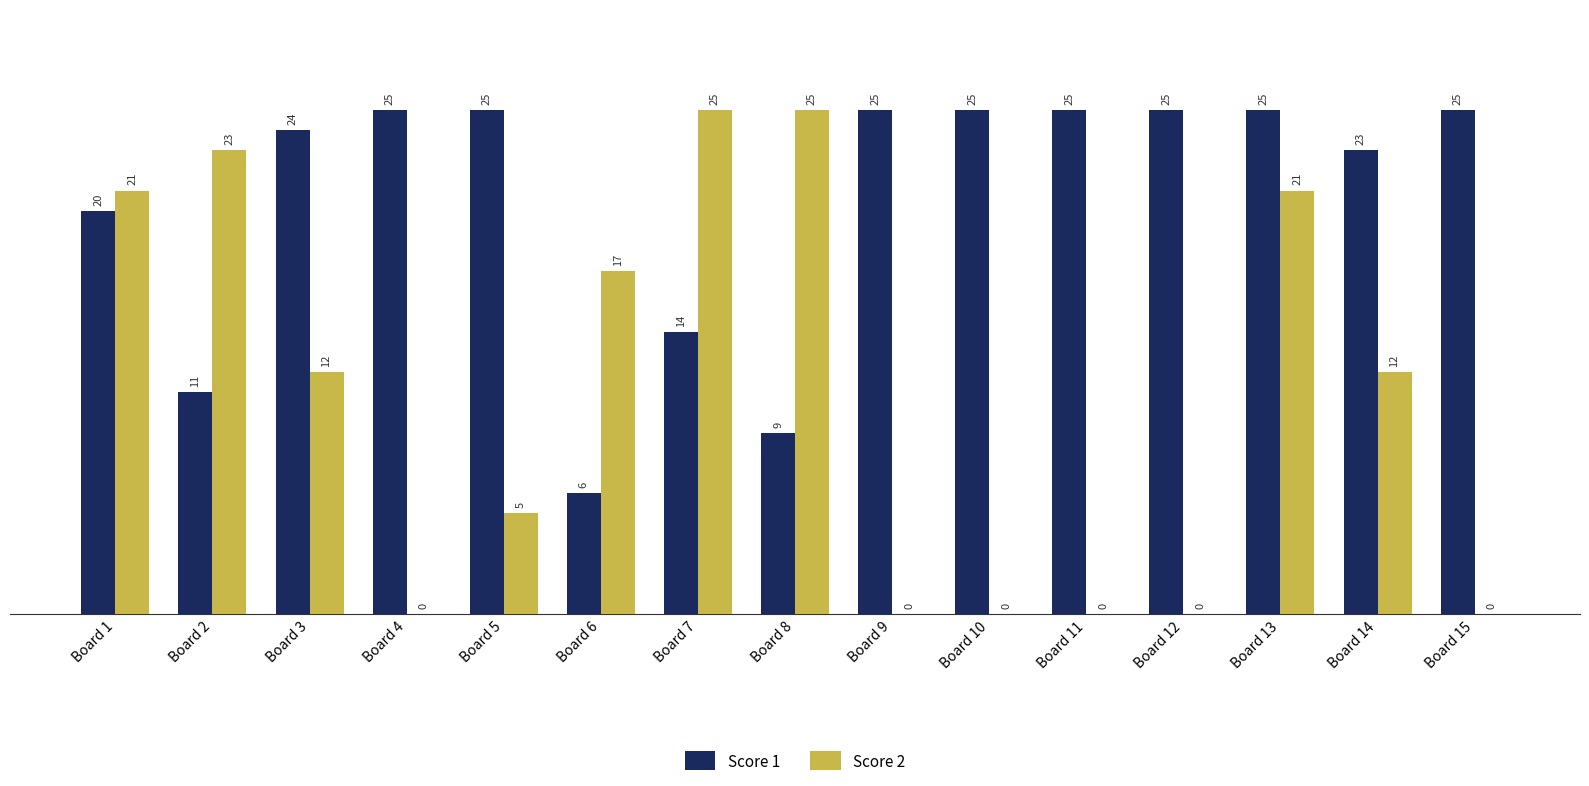

How many distinct data groups are displayed?

2